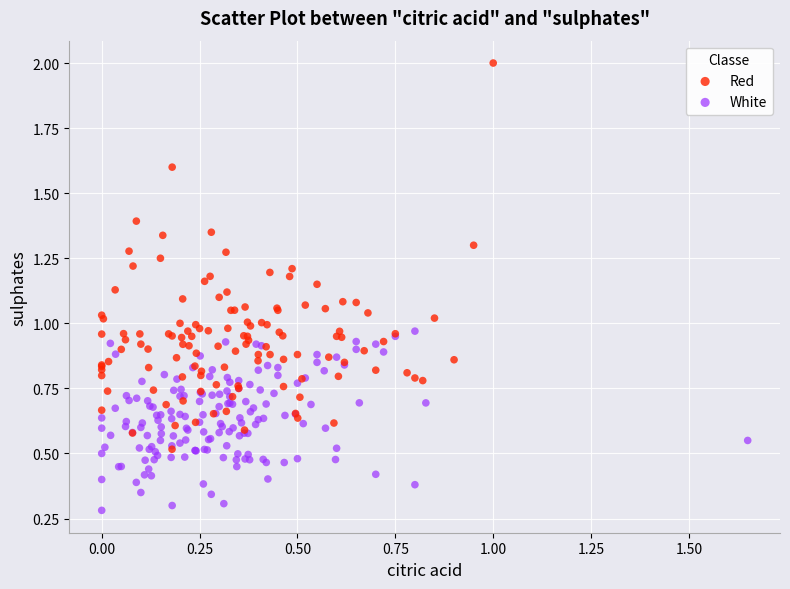

Which series reaches the maximum Y coordinate?

Red